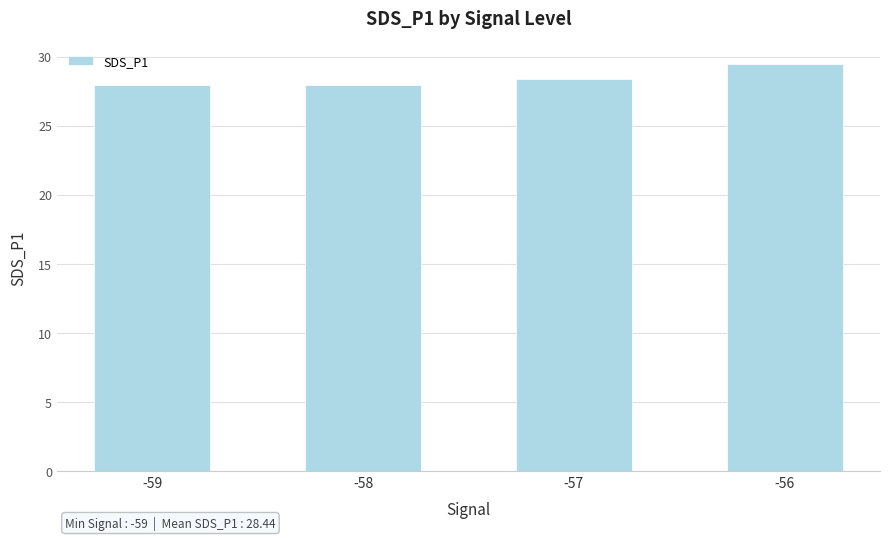

Is it true that the value at -56 is 29.5?

True